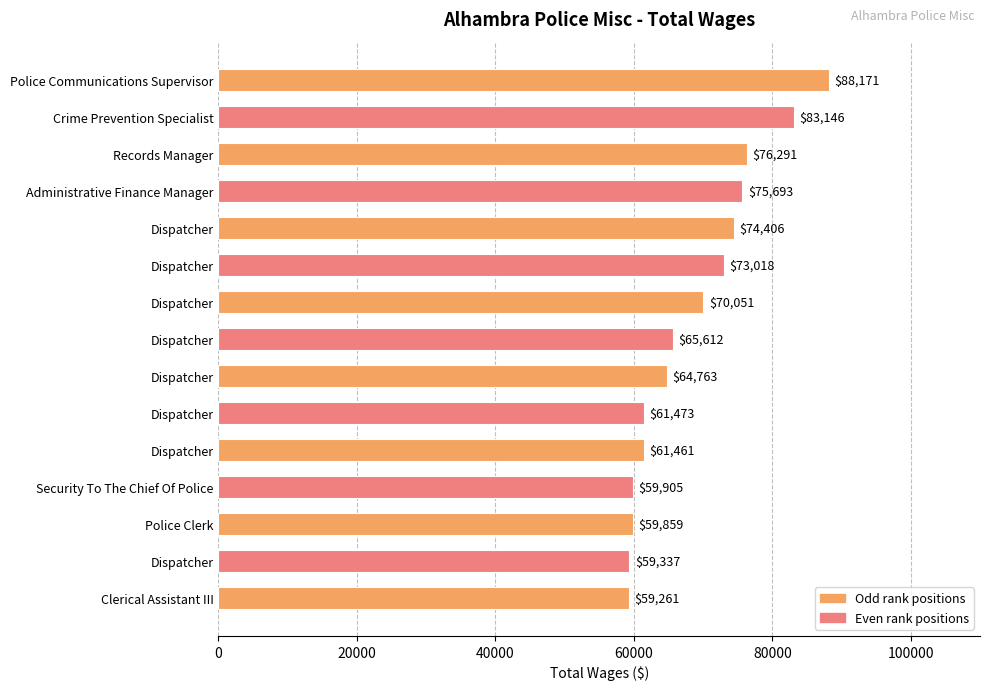

What is the difference between the second highest and second lowest values?

23809